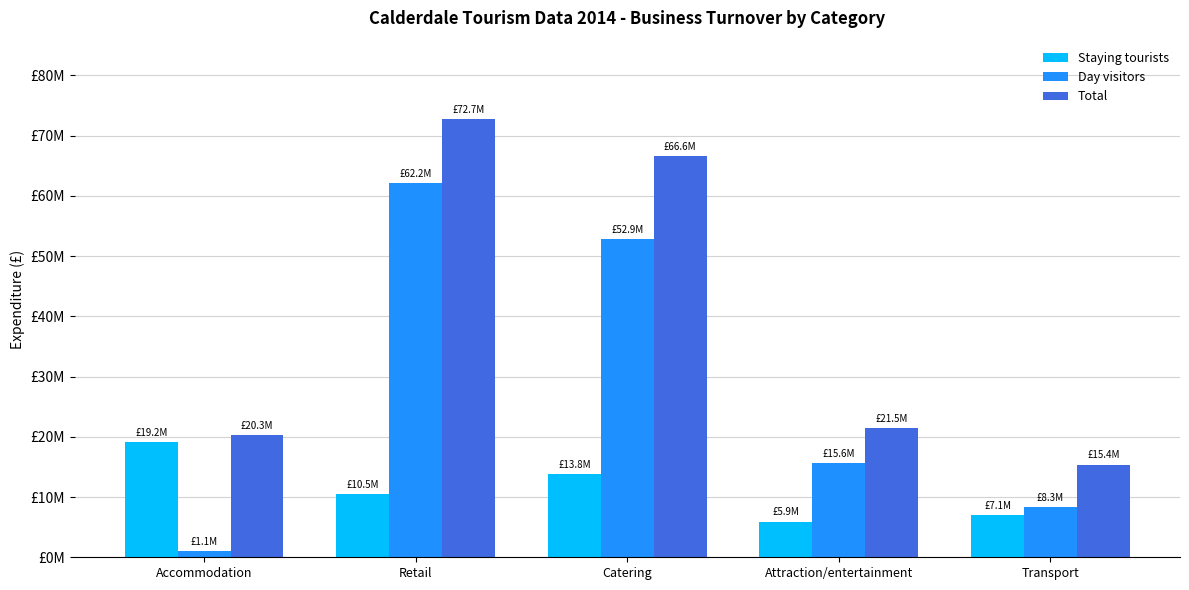

Reading left to right, what are all the values shown in this chart?

Staying tourists: Accommodation=19175000	Retail=10534000	Catering=13773000	Attraction/entertainment=5915000	Transport=7060000
Day visitors: Accommodation=1090000	Retail=62153000	Catering=52857000	Attraction/entertainment=15597000	Transport=8320000
Total: Accommodation=20265000	Retail=72687000	Catering=66630000	Attraction/entertainment=21512000	Transport=15380000